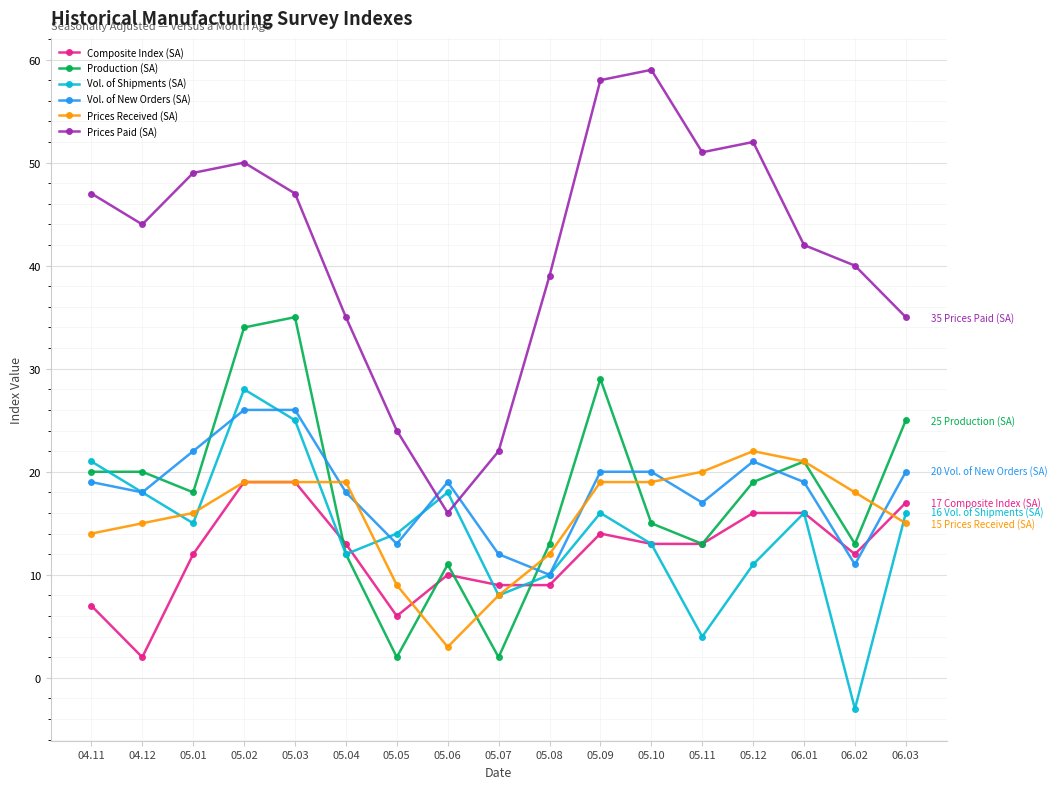

What is the difference between the maximum and minimum values in the Vol. of Shipments (SA) series?

31